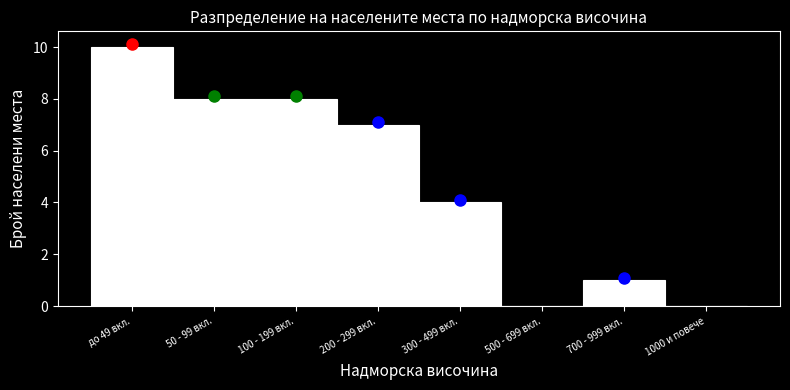

Reading right to left, what are all the values shown in this chart?

1000 и повече=0	700 - 999 вкл.=1	500 - 699 вкл.=0	300 - 499 вкл.=4	200 - 299 вкл.=7	100 - 199 вкл.=8	50 - 99 вкл.=8	до 49 вкл.=10